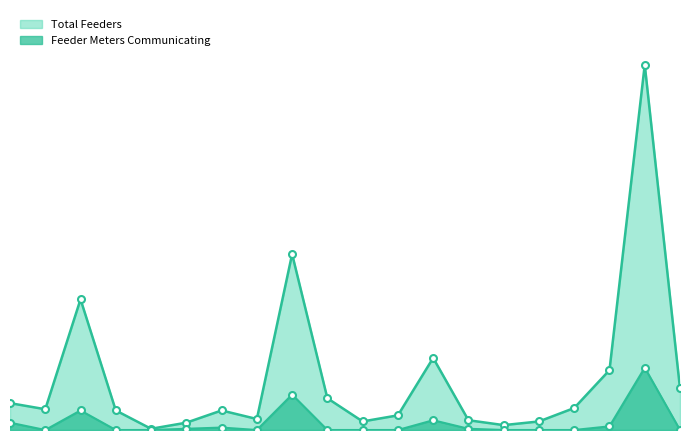

At RAIPUR TOWN, list the series in order from largest to smallest.

Total Feeders, Feeder Meters Communicating